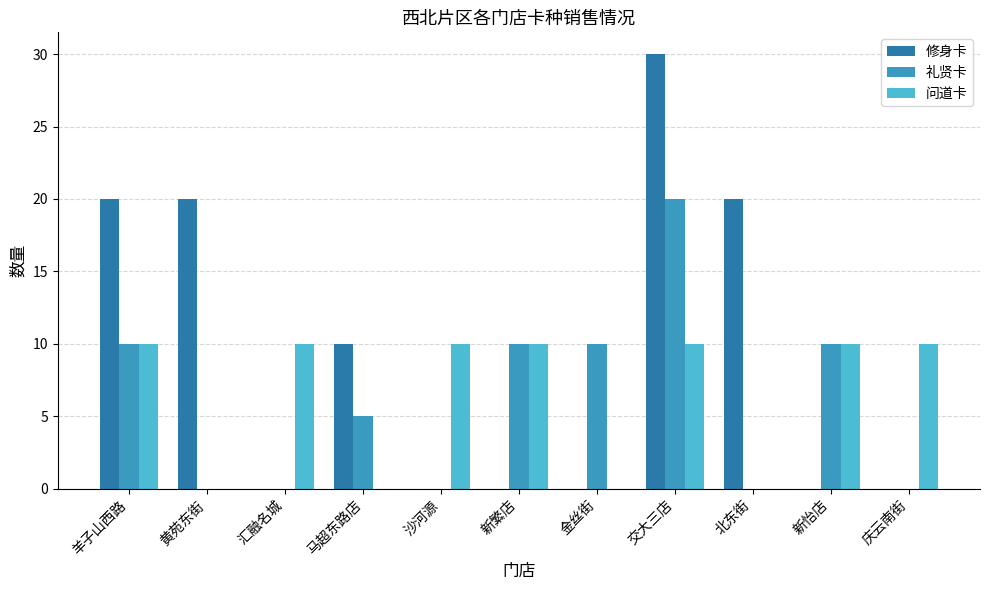

Which series has the largest total across all categories?

修身卡